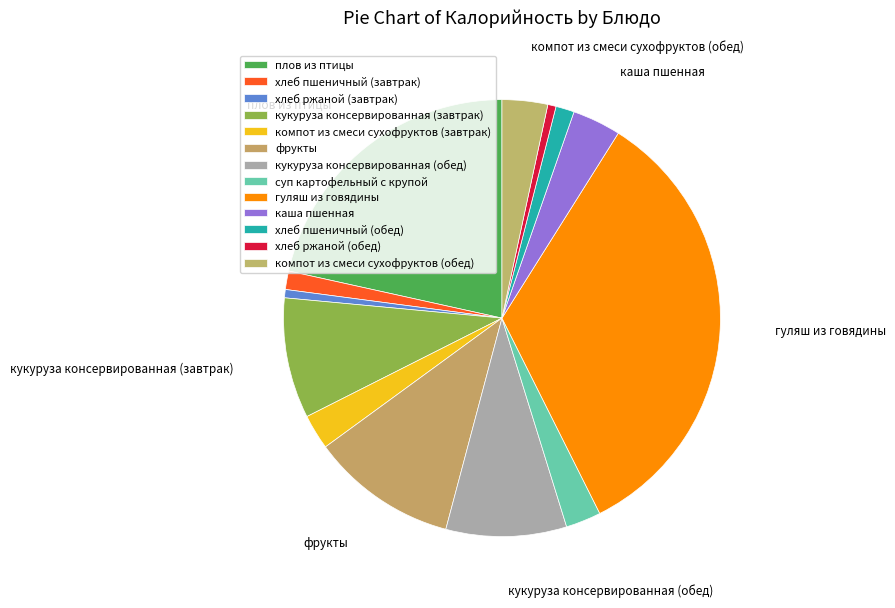

Which slice is the largest?

гуляш из говядины